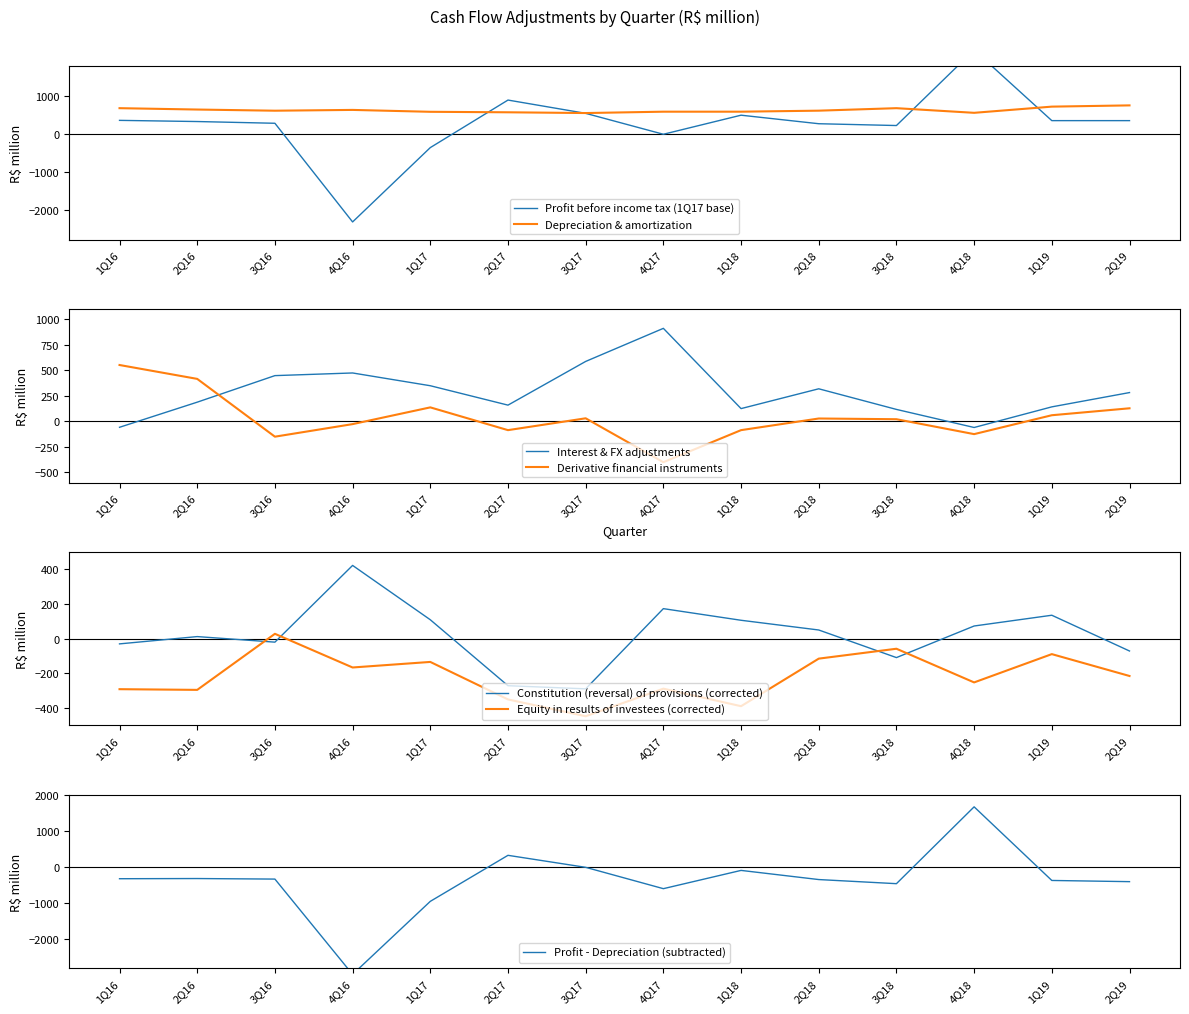

At which category is the sum across all series the highest?

4Q18